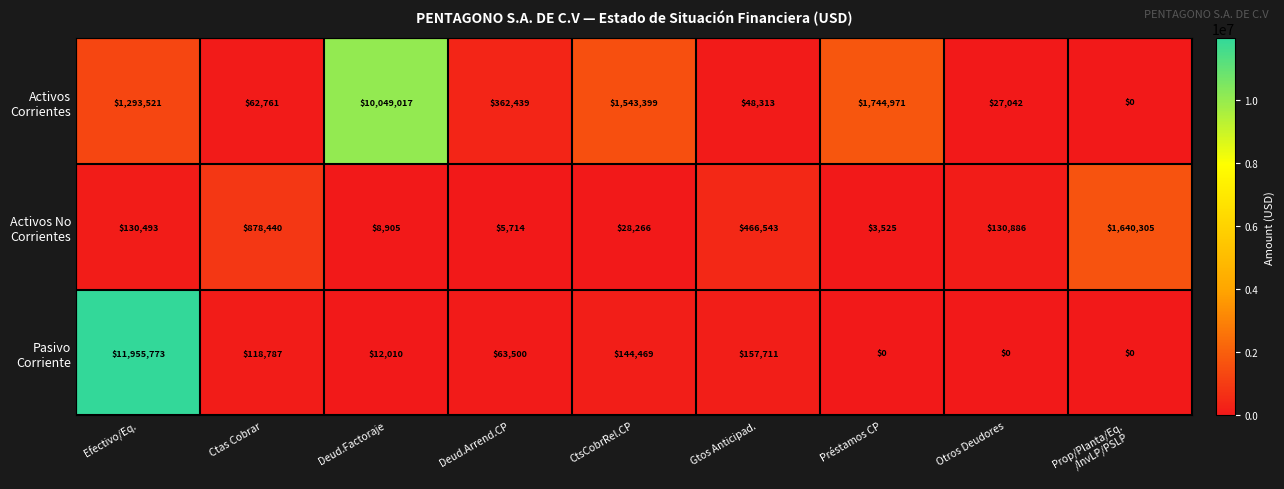

What is the total value across all series at Deud.Arrend.CP?

431653